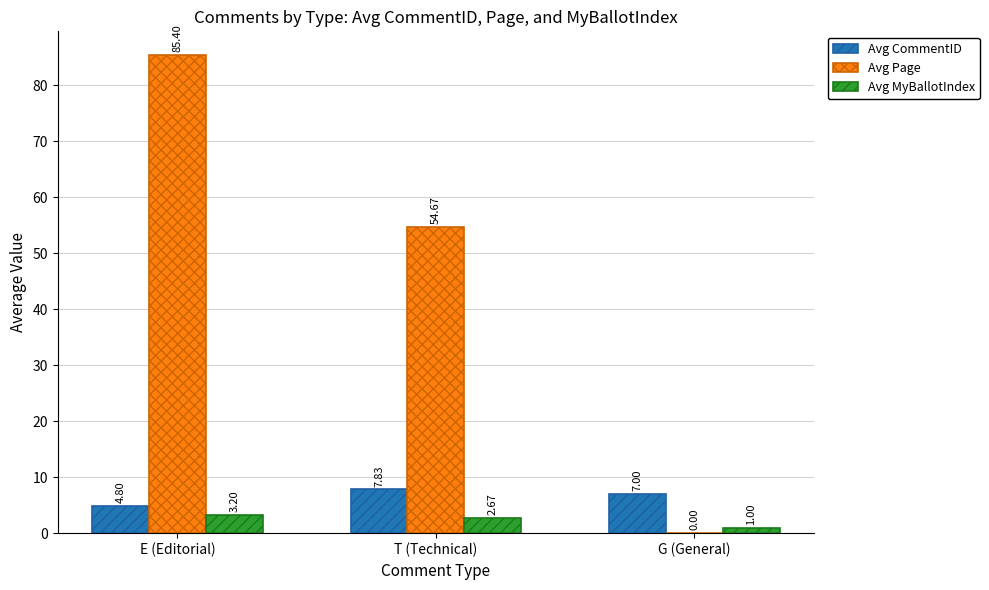

Between E (Editorial) and G (General), which series saw the biggest shift?

Avg Page